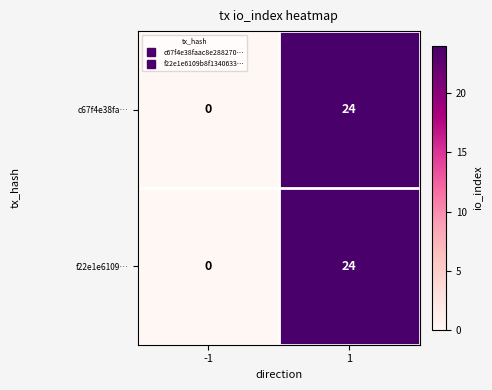

What is the sum of the f22e1e6109… values at 1 and -1?

24